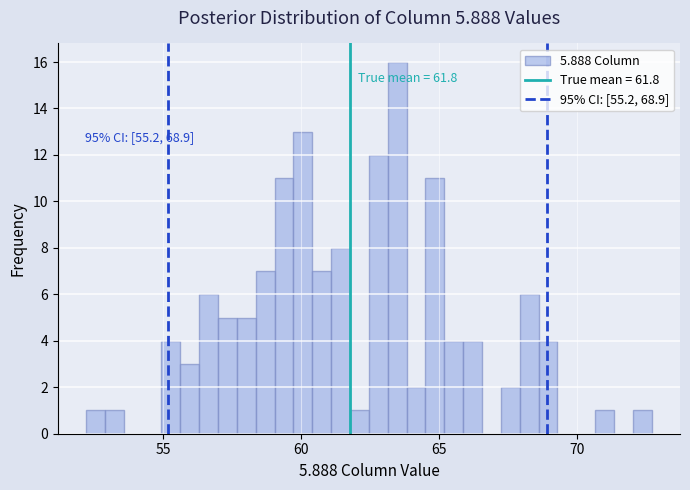

Around what value on the x-axis is the tallest bar? Give the approximate position of its centre, as read against the axis.

63.5